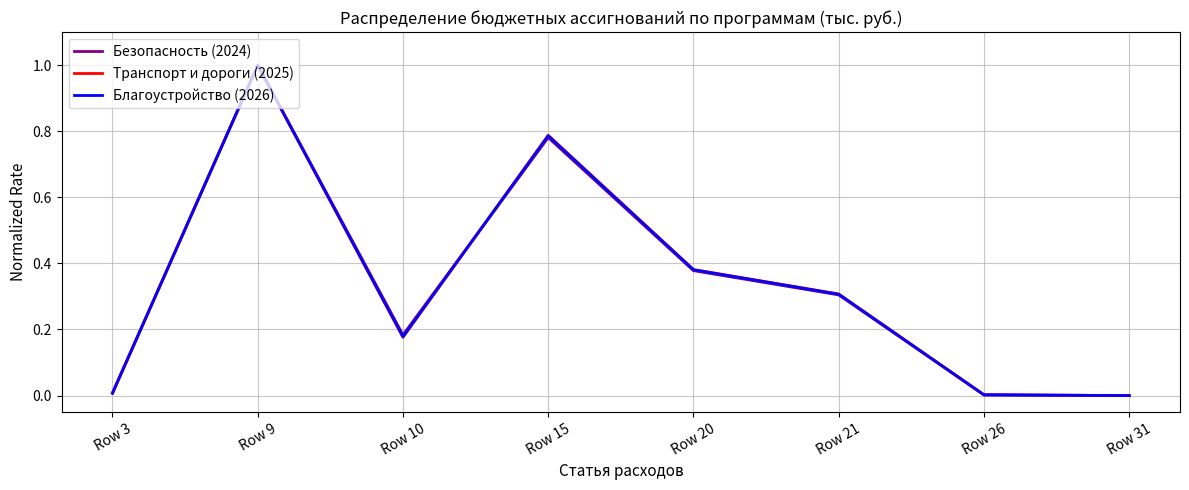

At which label does Транспорт и дороги (2025) reach its peak?

Row 9